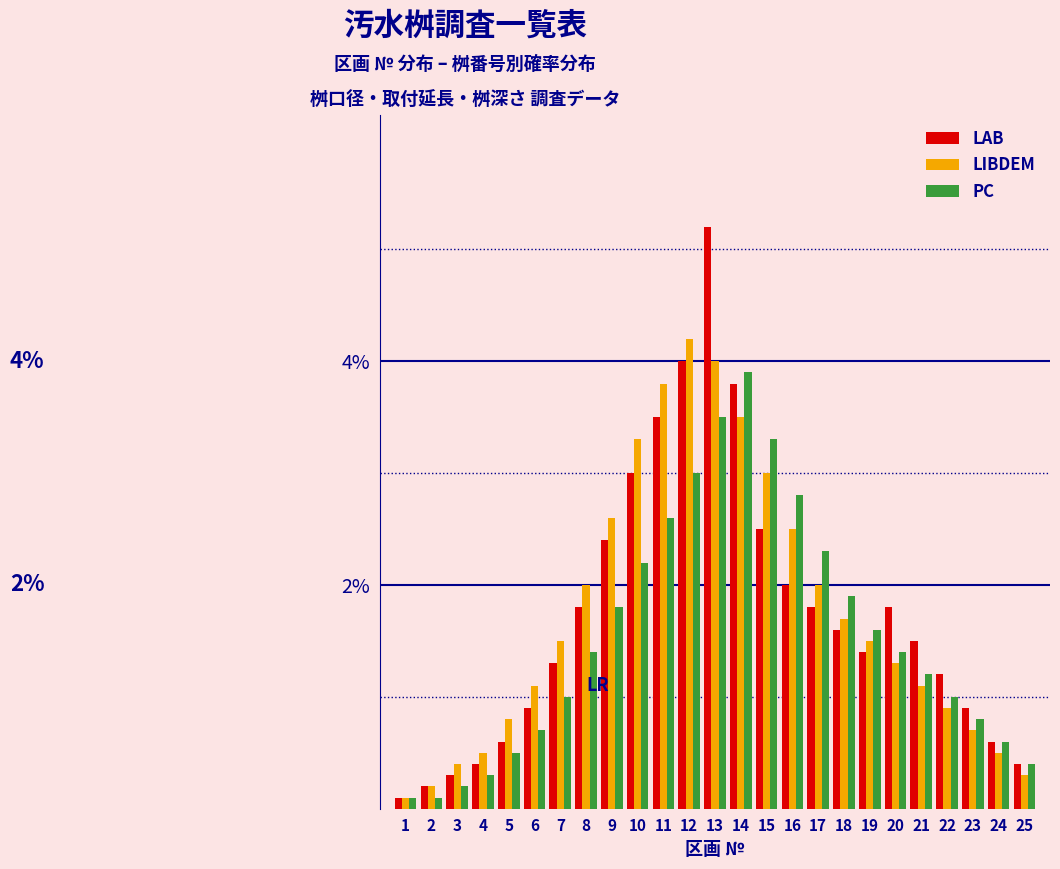

List the series in order of their peak value, lowest first.

PC, LIBDEM, LAB